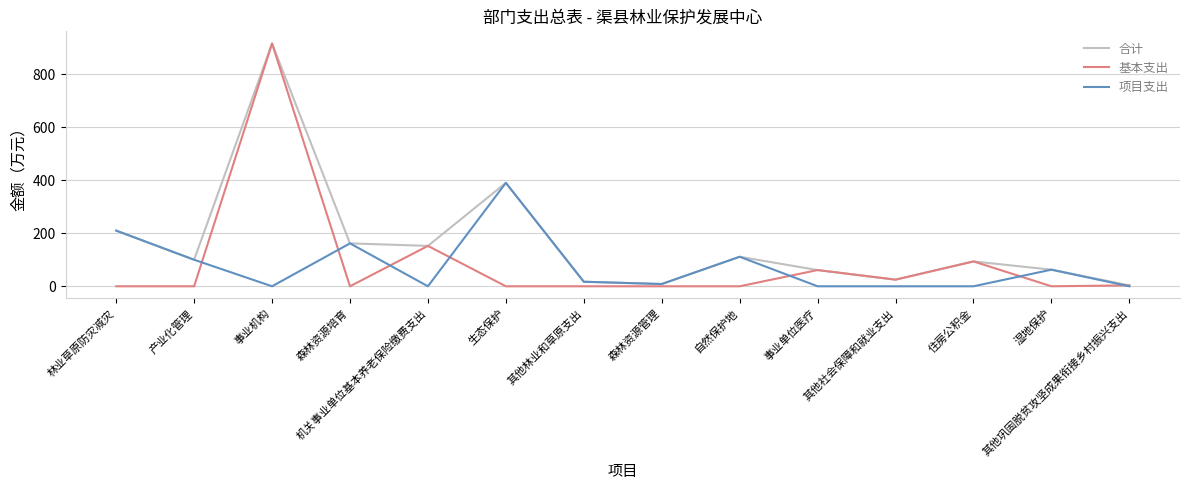

The 基本支出 series shows -529.8 at 自然保护地. True or false?

False